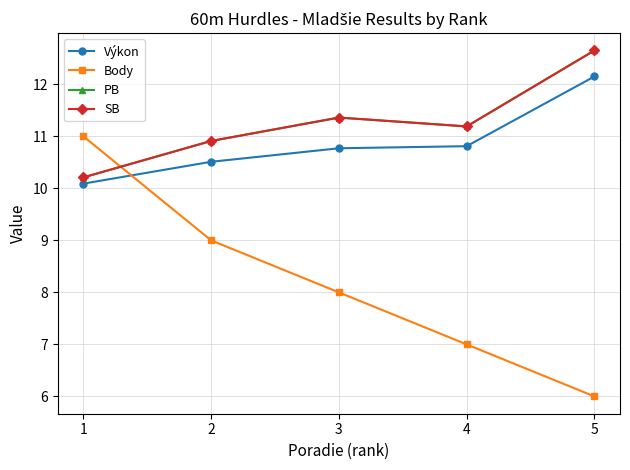

True or false: Body has a value of 11.0 at 1.

True